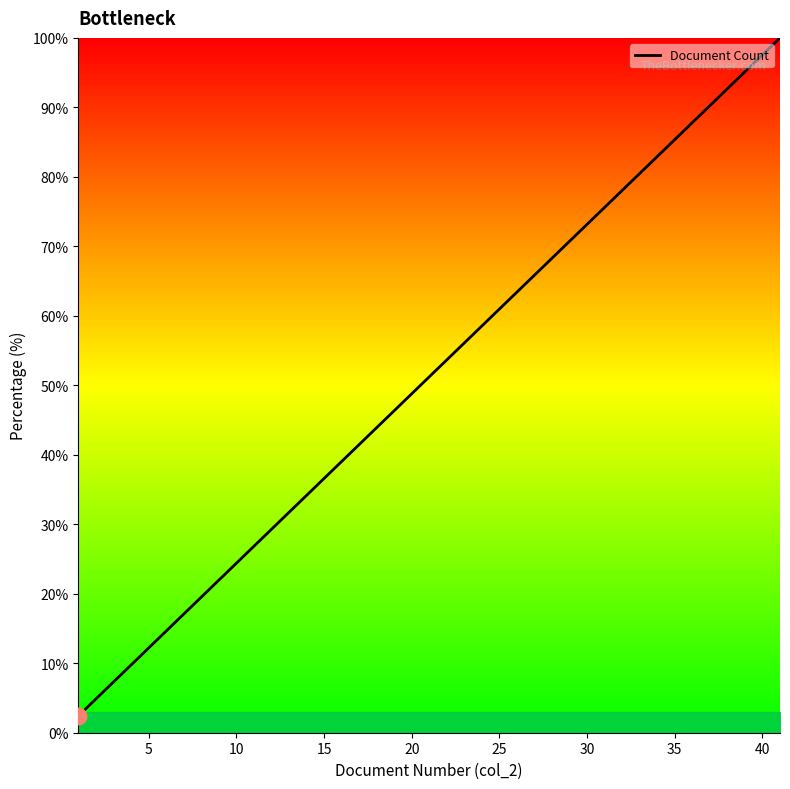

What is the difference between the maximum and minimum values?

97.6